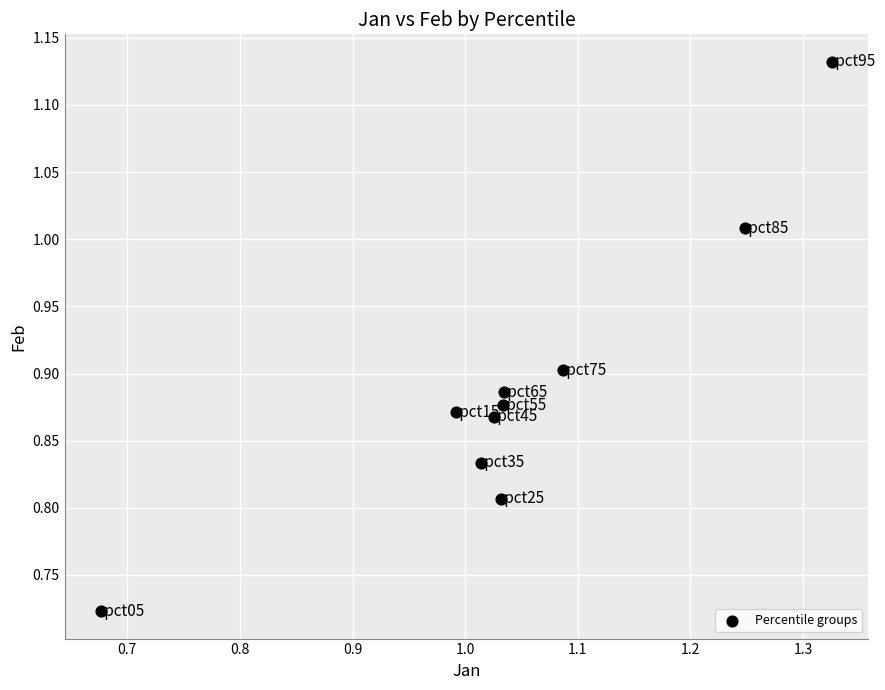

What is the range of X values (max minus min)?

0.6